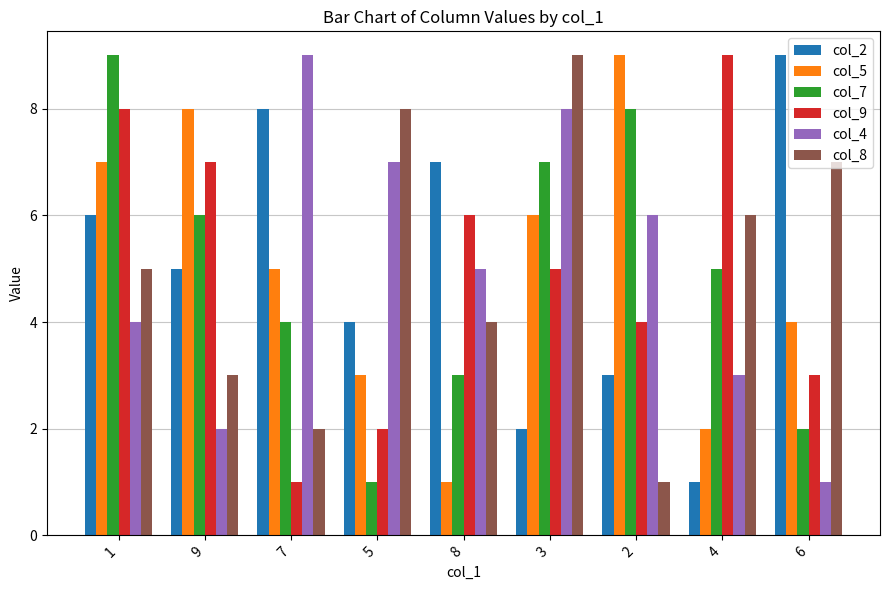

What is the value of the col_4 bar at the 7th from the left?

6